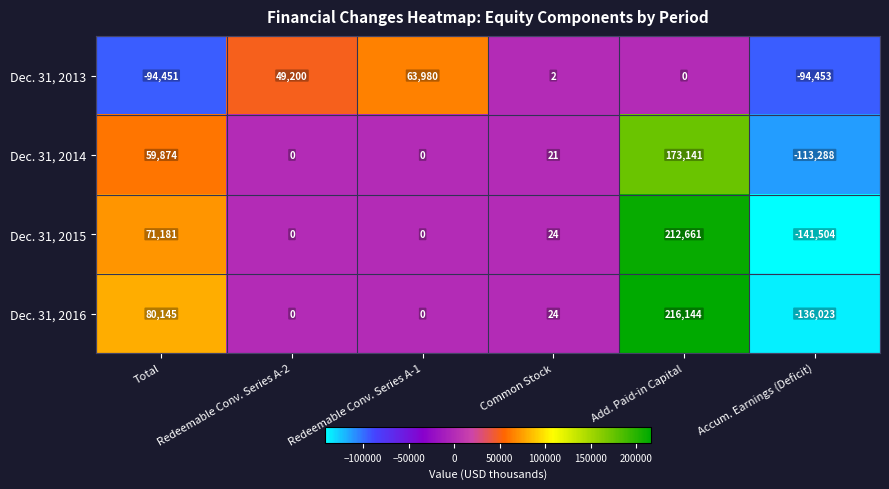

Which label corresponds to the largest value in the chart?

Add. Paid-in Capital